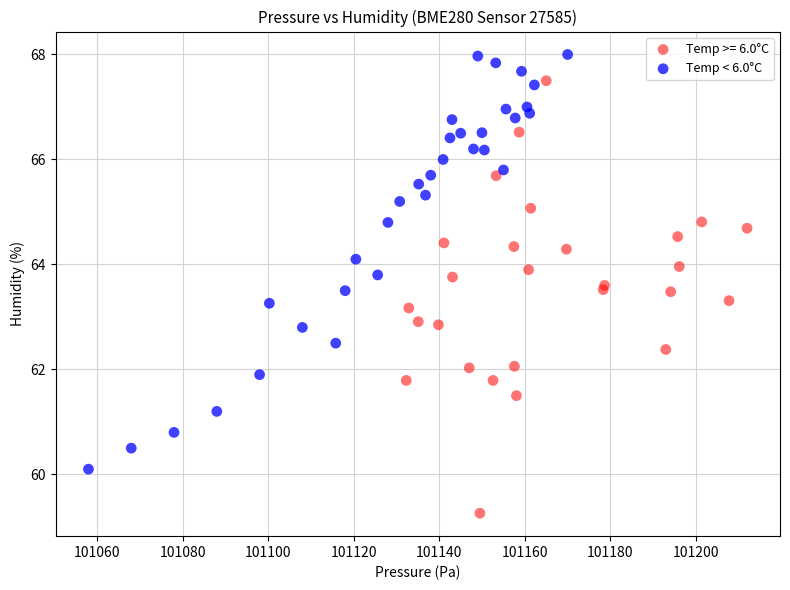

Which series contains the highest Y value?

Temp < 6.0°C